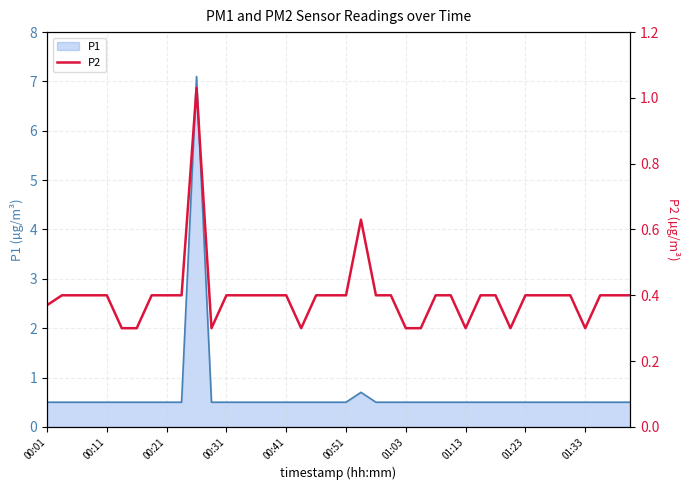

Does the chart display data point markers on the line(s)?

No